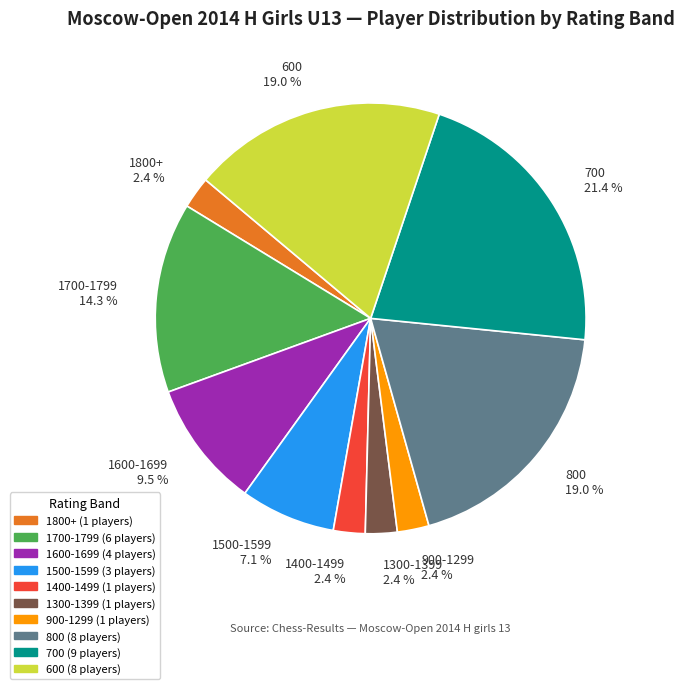

How many segments does this pie chart have?

10